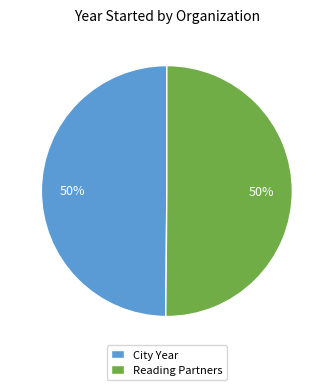

To the nearest percent, what is the combined percentage of City Year and Reading Partners?

100%